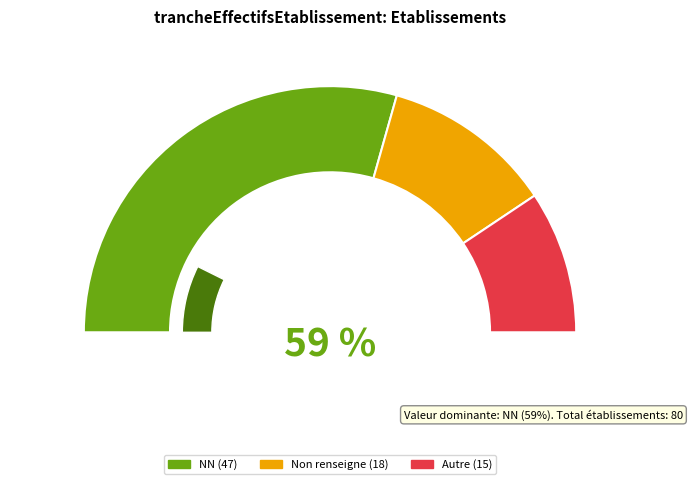

Which category accounts for the majority?

NN